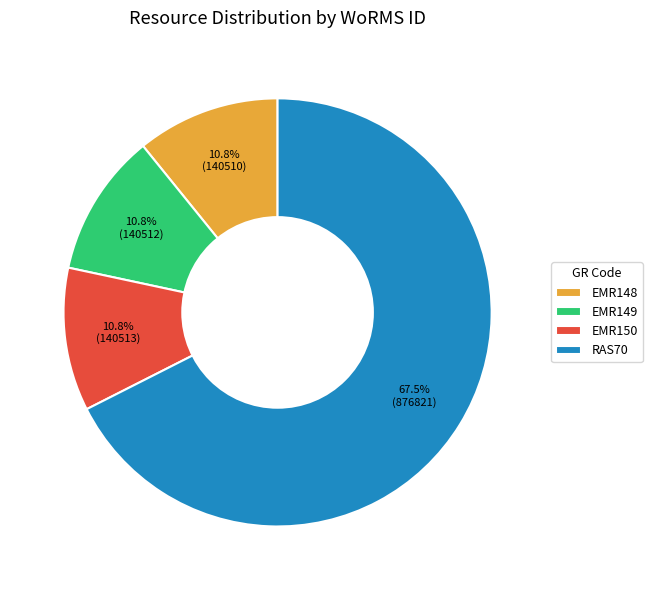

Count the number of slices in the pie.

4